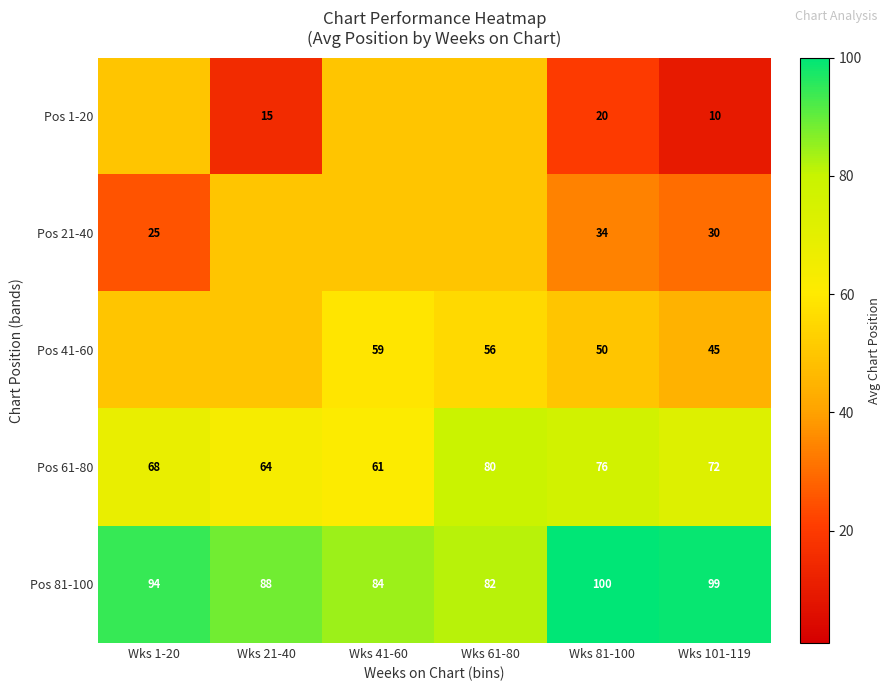

What is the spread (max minus min) of values at Wks 101-119?

89